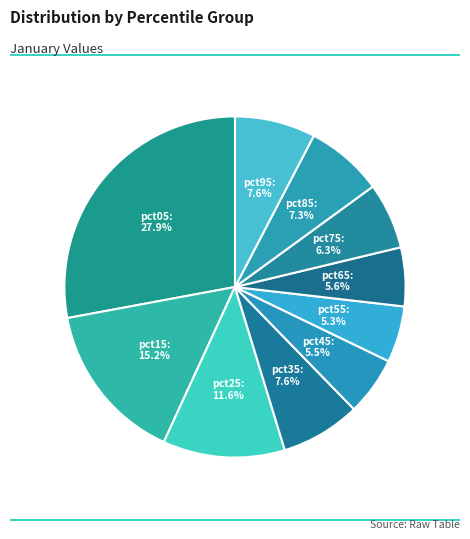

How many segments does this pie chart have?

10